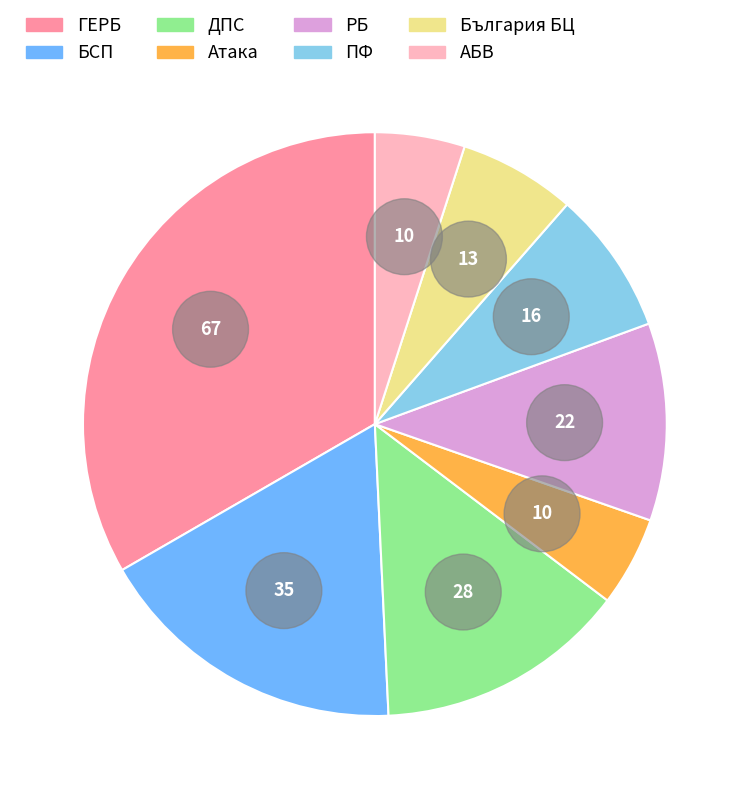

The РБ slice represents 1% of the pie. True or false?

False